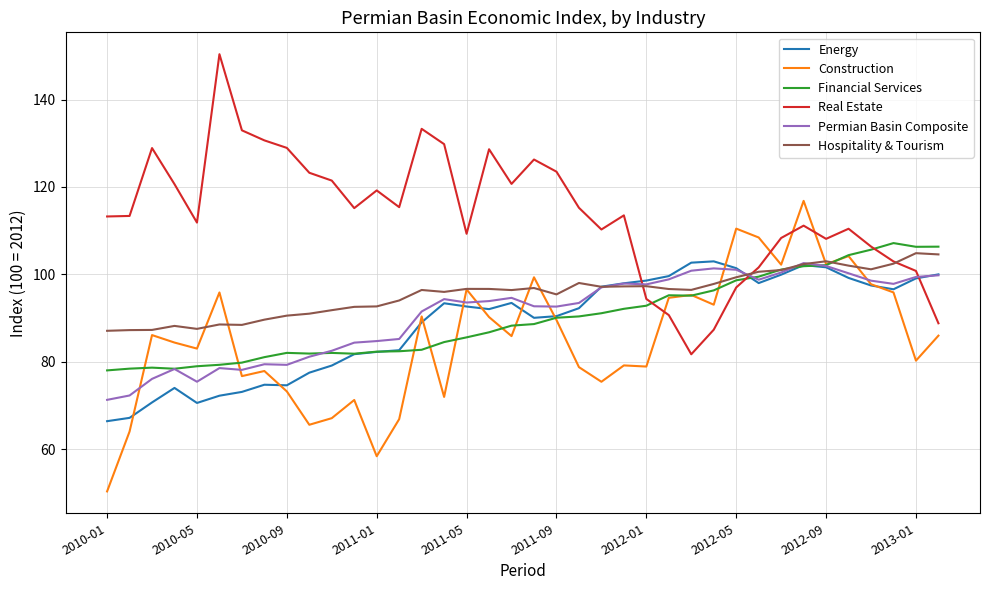

How many intersections are there between Real Estate and Permian Basin Composite?

3